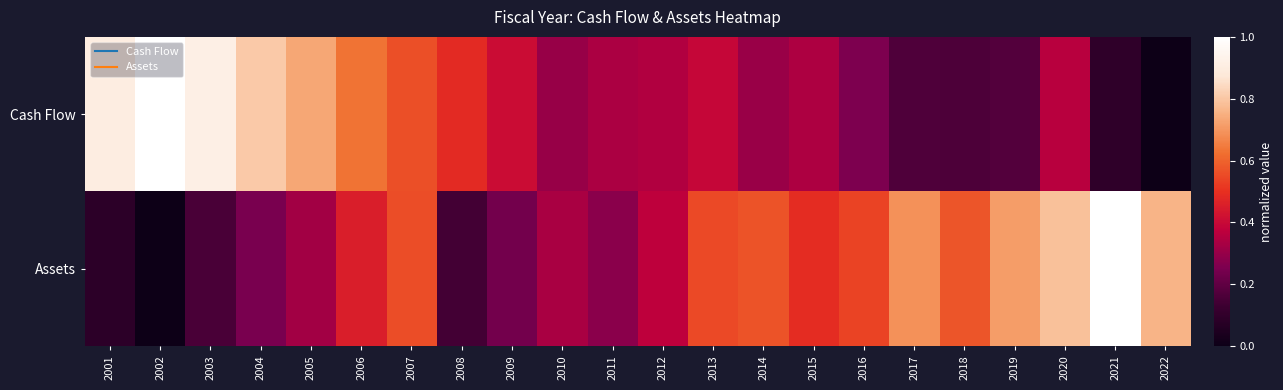

Reading right to left, extract all data points from this chart.

Cash Flow: 2022=0.0	2021=0.1	2020=0.4	2019=0.2	2018=0.2	2017=0.2	2016=0.3	2015=0.3	2014=0.3	2013=0.4	2012=0.3	2011=0.3	2010=0.3	2009=0.4	2008=0.5	2007=0.6	2006=0.6	2005=0.7	2004=0.8	2003=0.9	2002=1.0	2001=0.9
Assets: 2022=0.8	2021=1.0	2020=0.8	2019=0.7	2018=0.6	2017=0.7	2016=0.5	2015=0.5	2014=0.6	2013=0.6	2012=0.4	2011=0.3	2010=0.3	2009=0.2	2008=0.1	2007=0.6	2006=0.5	2005=0.3	2004=0.2	2003=0.2	2002=0.0	2001=0.1